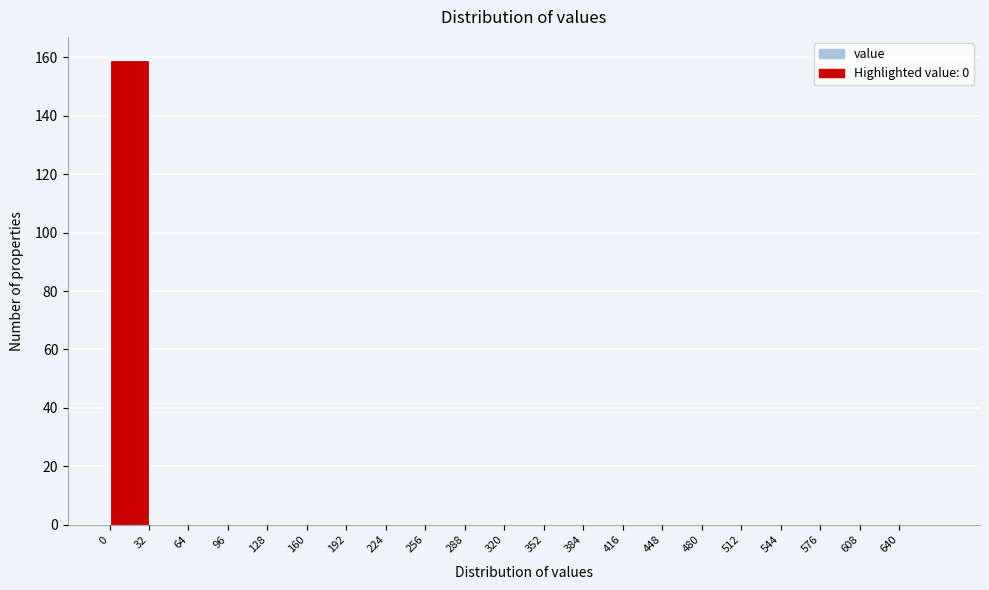

Over which range of the x-axis is the bar tallest?

0 to 32